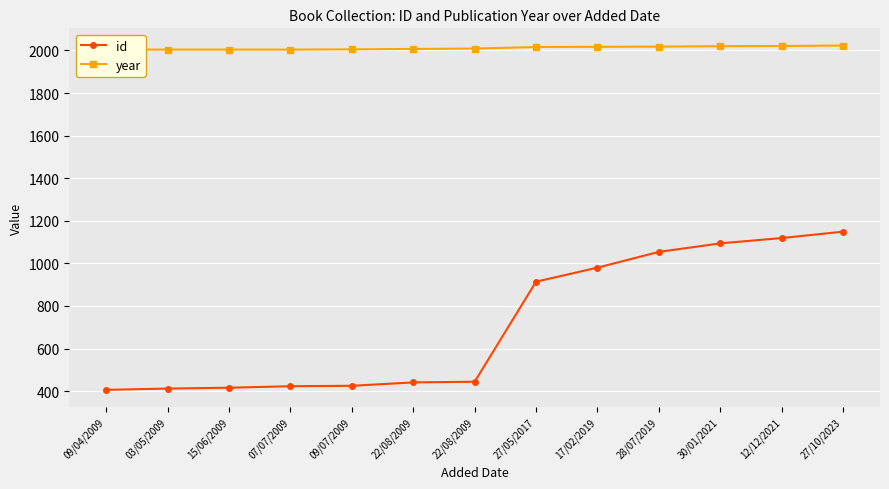

Reading right to left, transcribe all the data shown in this chart.

id: 27/10/2023=1149	12/12/2021=1119	30/01/2021=1094	28/07/2019=1054	17/02/2019=980	27/05/2017=914	22/08/2009=444	22/08/2009=441	09/07/2009=425	07/07/2009=423	15/06/2009=416	03/05/2009=412	09/04/2009=406
year: 27/10/2023=2023	12/12/2021=2021	30/01/2021=2020	28/07/2019=2018	17/02/2019=2017	27/05/2017=2016	22/08/2009=2009	22/08/2009=2007	09/07/2009=2005	07/07/2009=2004	15/06/2009=2004	03/05/2009=2004	09/04/2009=2004